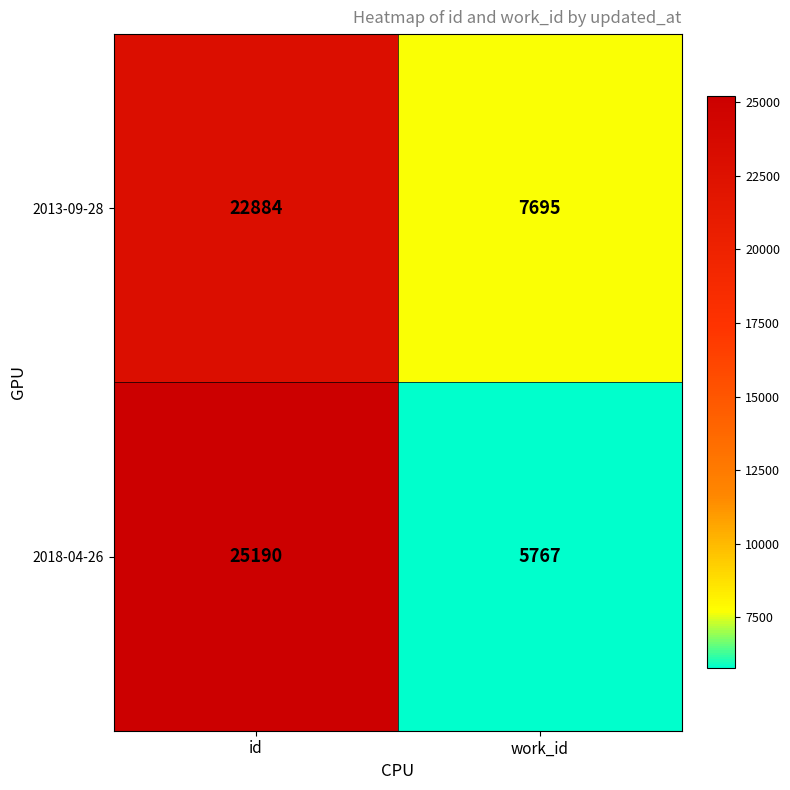

Rank the categories by 2018-04-26 value from highest to lowest.

id, work_id